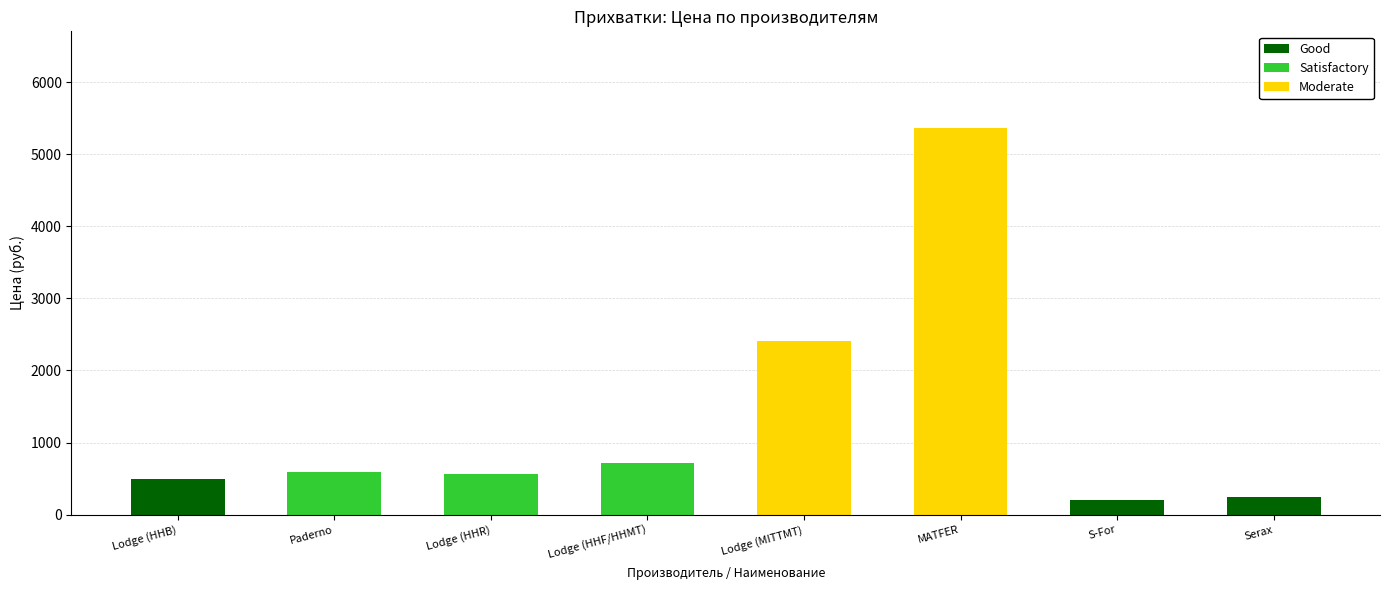

How many categories are shown in the chart?

8